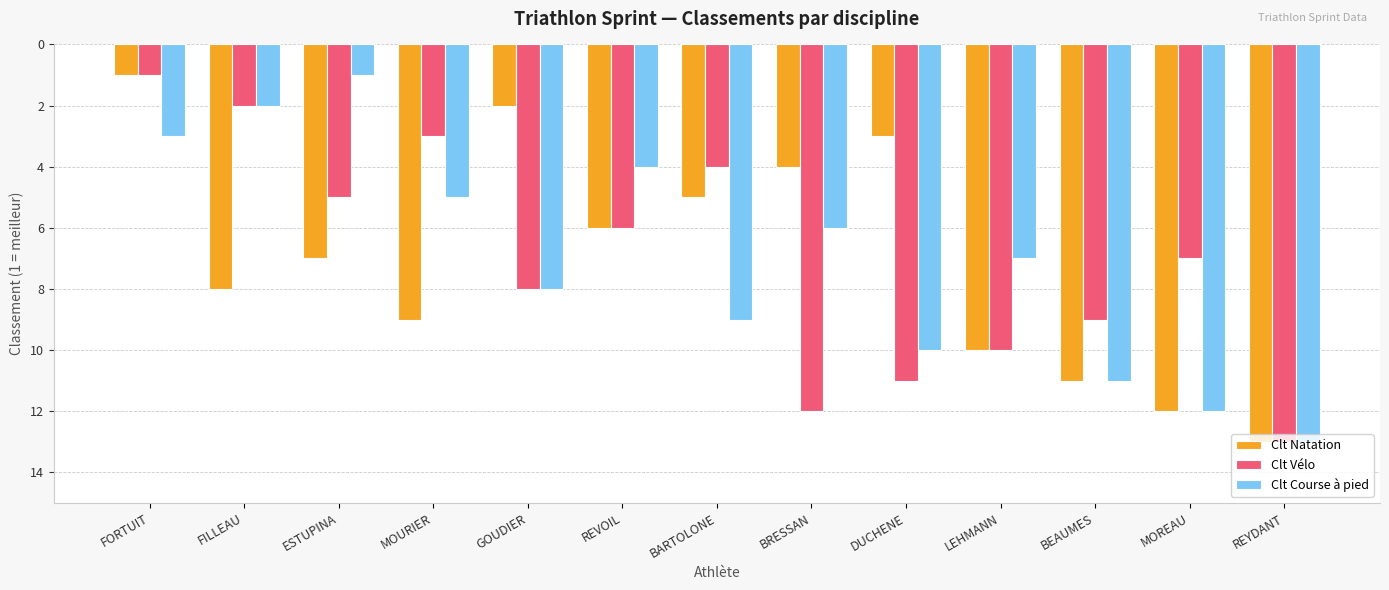

Reading left to right, extract all data points from this chart.

Clt Natation: 1	8	7	9	2	6	5	4	3	10	11	12	13
Clt Vélo: 1	2	5	3	8	6	4	12	11	10	9	7	13
Clt Course à pied: 3	2	1	5	8	4	9	6	10	7	11	12	13